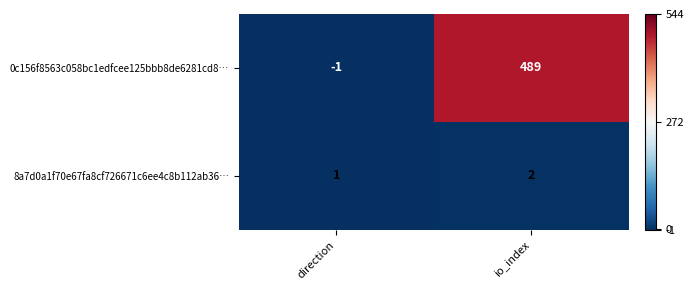

How many distinct data groups are displayed?

2